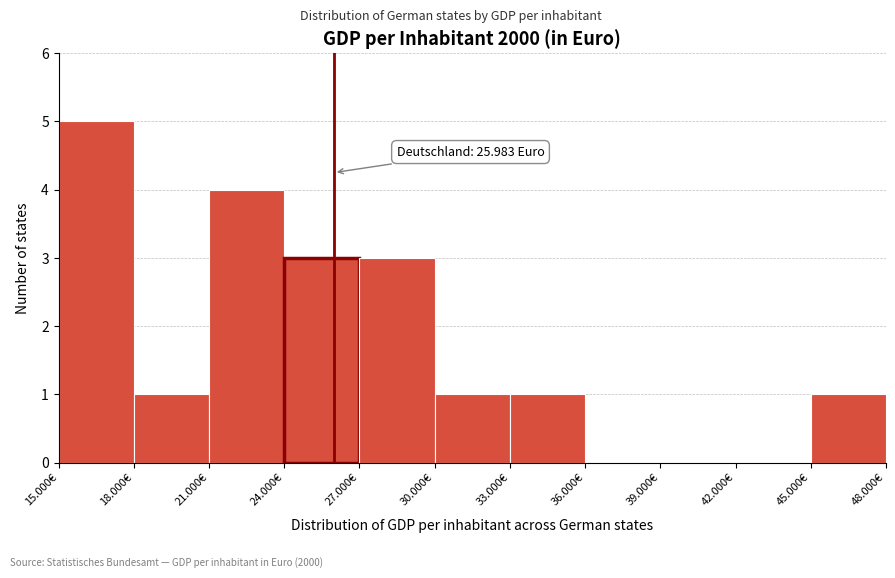

Reading right to left, what are all the values shown in this chart?

45.000€=1	42.000€=0	39.000€=0	36.000€=0	33.000€=1	30.000€=1	27.000€=3	24.000€=3	21.000€=4	18.000€=1	15.000€=5